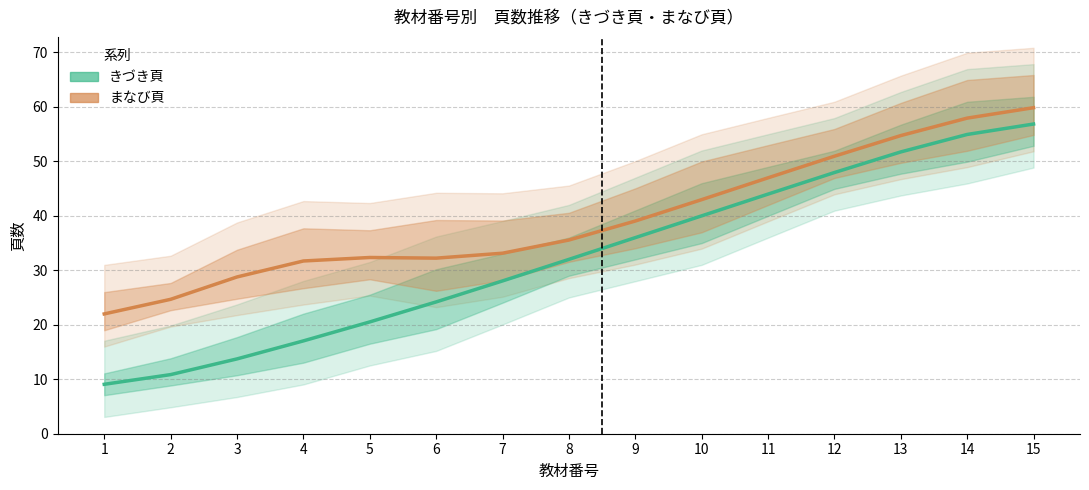

Which has a higher value, 11 or 2?

11